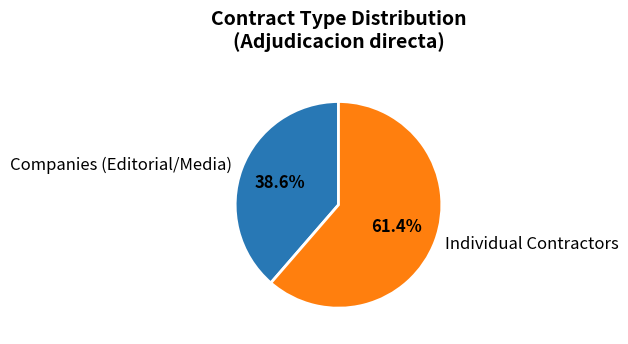

Is there any slice that represents more than half of the pie?

Yes